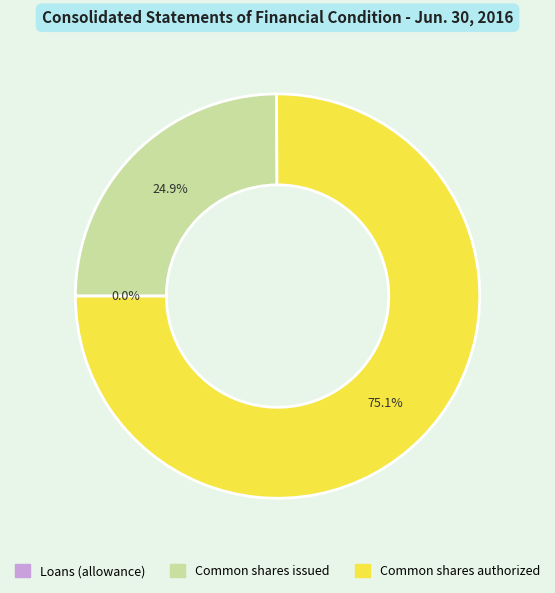

Which category has the biggest portion of the pie?

Common shares, authorized (in shares)